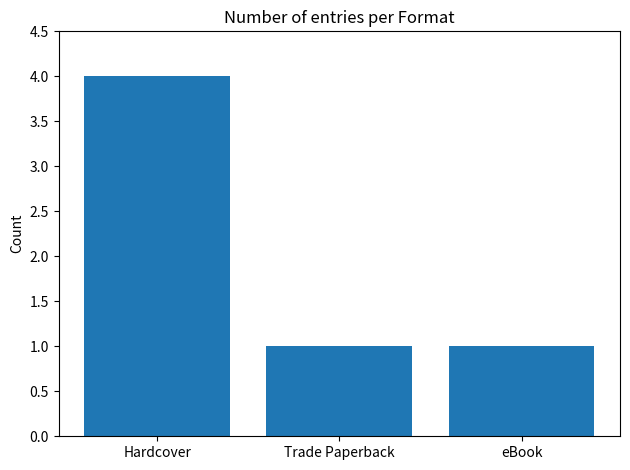

At which category does the chart reach its peak across all series?

Hardcover